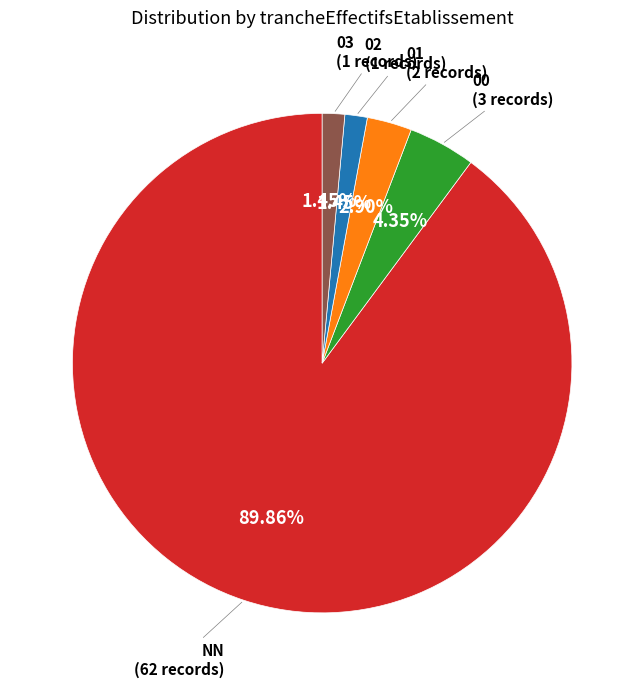

To the nearest percent, what portion does 03 represent?

1%